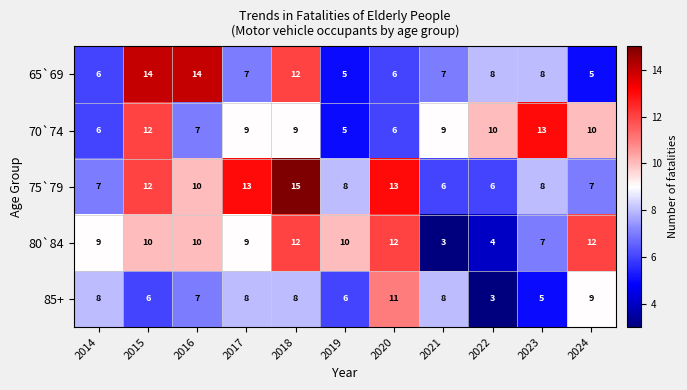

Which series changed the most between 2018 and 2023?

75`79